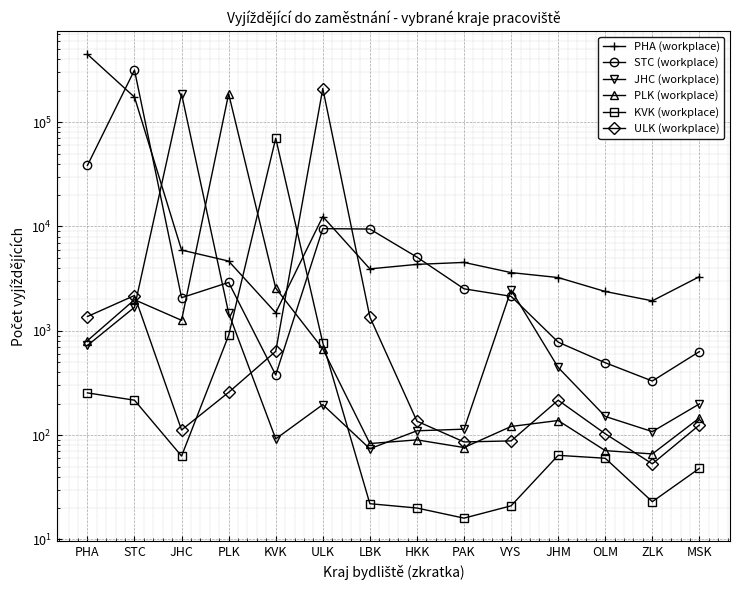

True or false: JHC (workplace) and KVK (workplace) intersect in this chart.

True